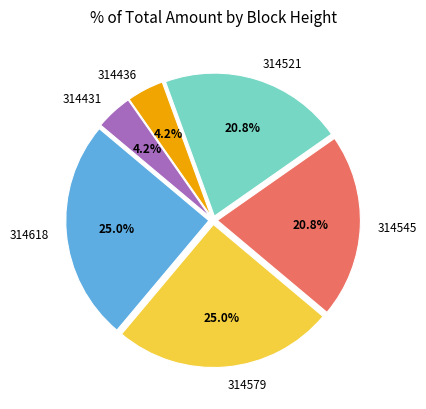

Which has a higher value, 314521 or 314579?

314579